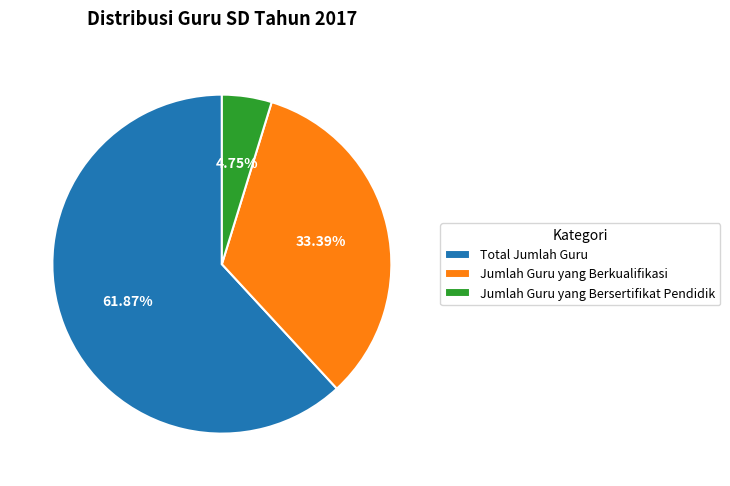

To the nearest percent, what percentage of the pie is Jumlah Guru yang Berkualifikasi?

33%